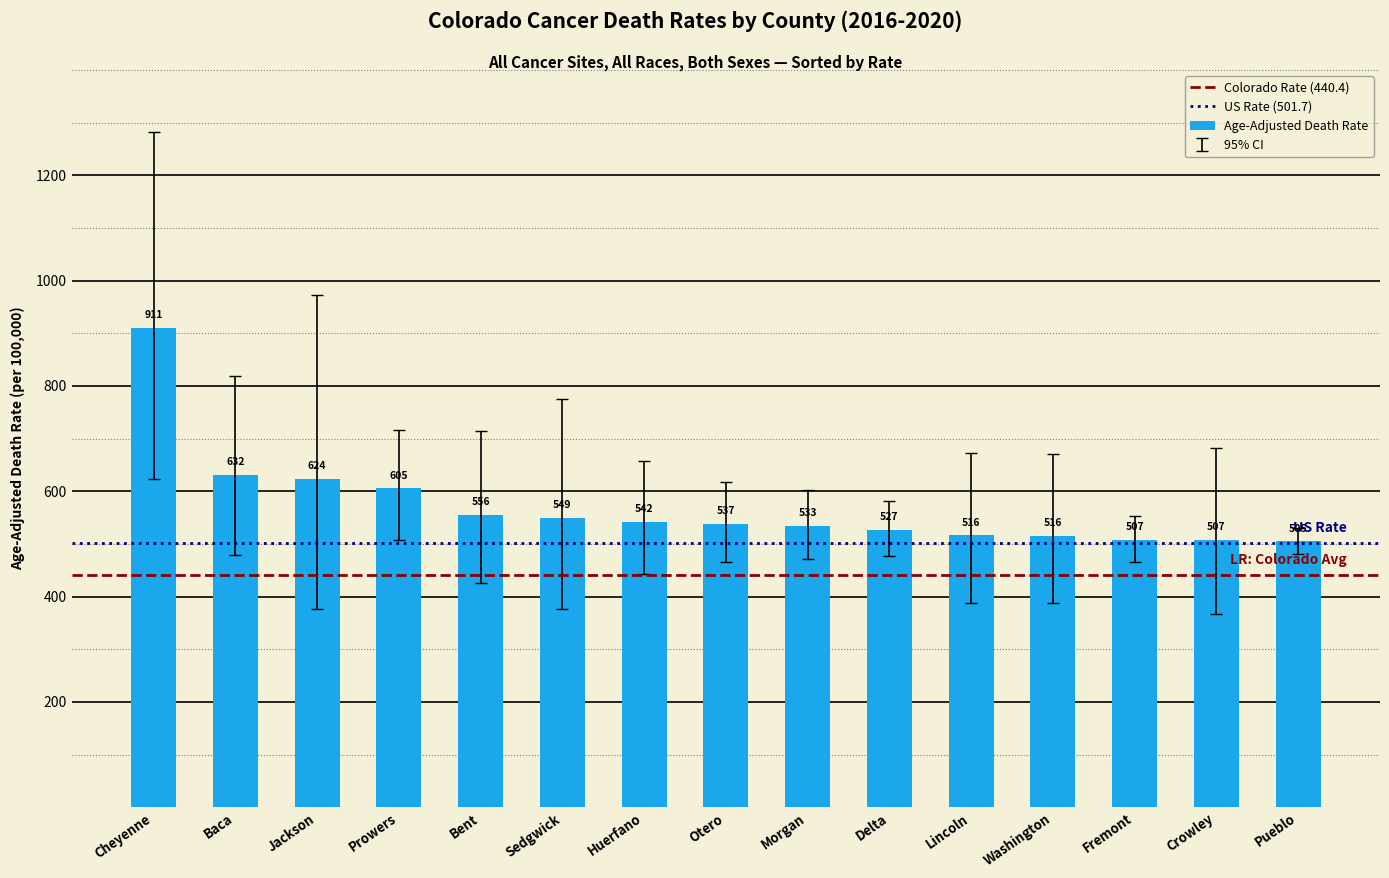

The value at Otero is 537.3. True or false?

True